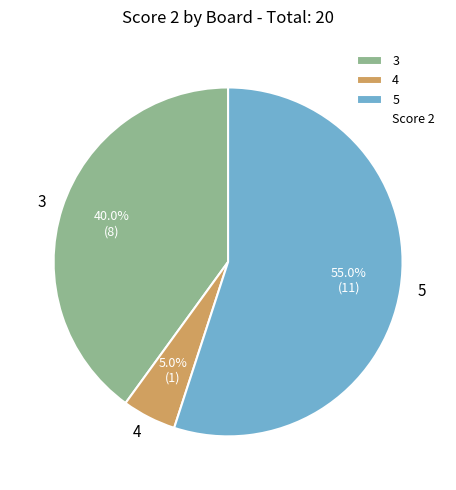

To the nearest percent, what percentage of the pie is 5?

55%